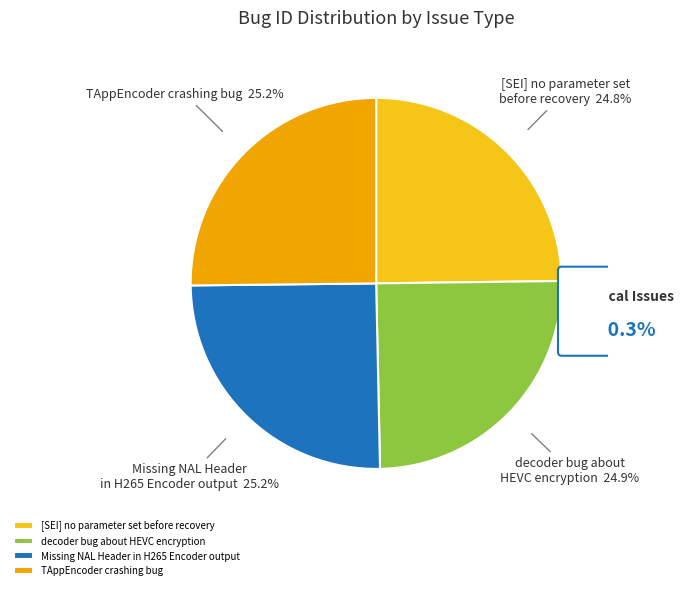

Is it true that [SEI] no parameter set before recovery is 25% of the pie?

True